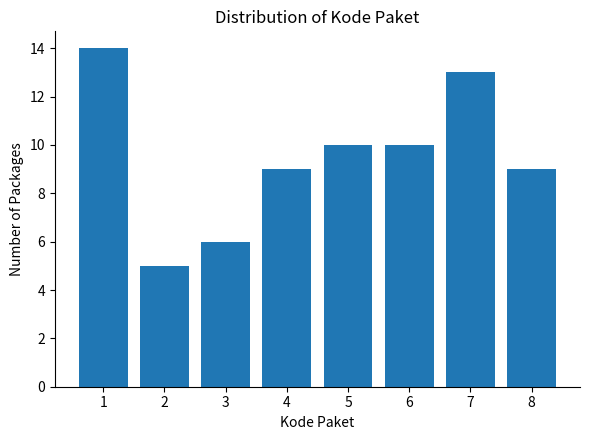

Reading left to right, what are all the values shown in this chart?

1=14	2=5	3=6	4=9	5=10	6=10	7=13	8=9